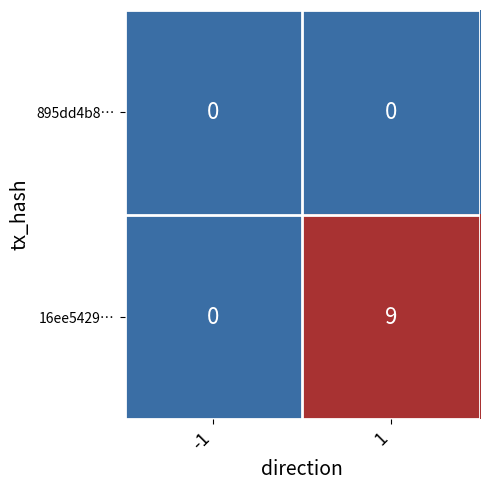

Reading left to right, what are all the values shown in this chart?

895dd4b8…: -1=0	1=0
16ee5429…: -1=0	1=9